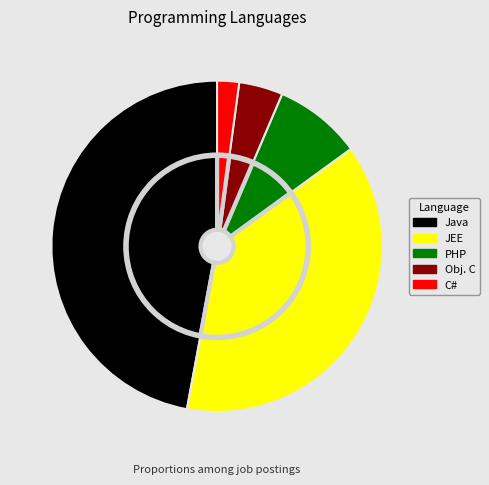

What percentage do PHP and Obj. C together represent?

12.8%